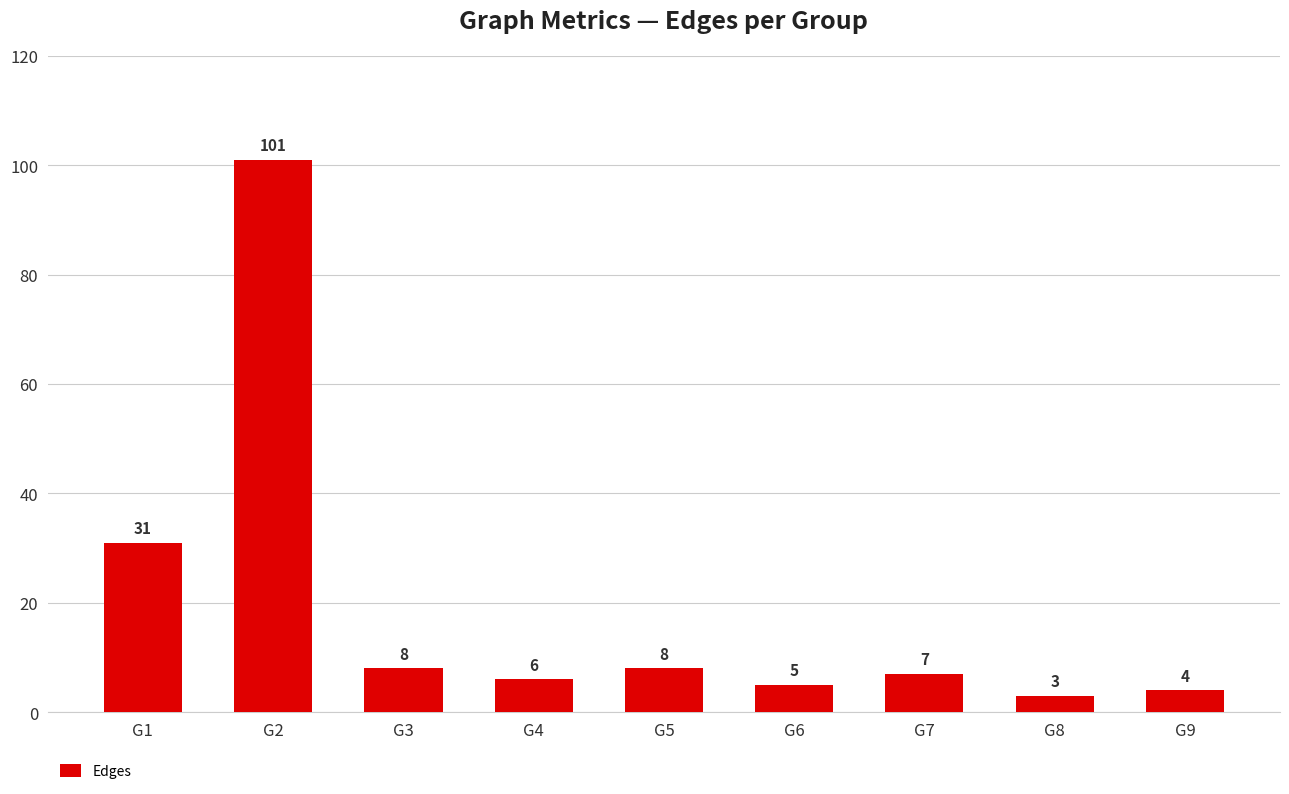

How many data points does each series have?

9